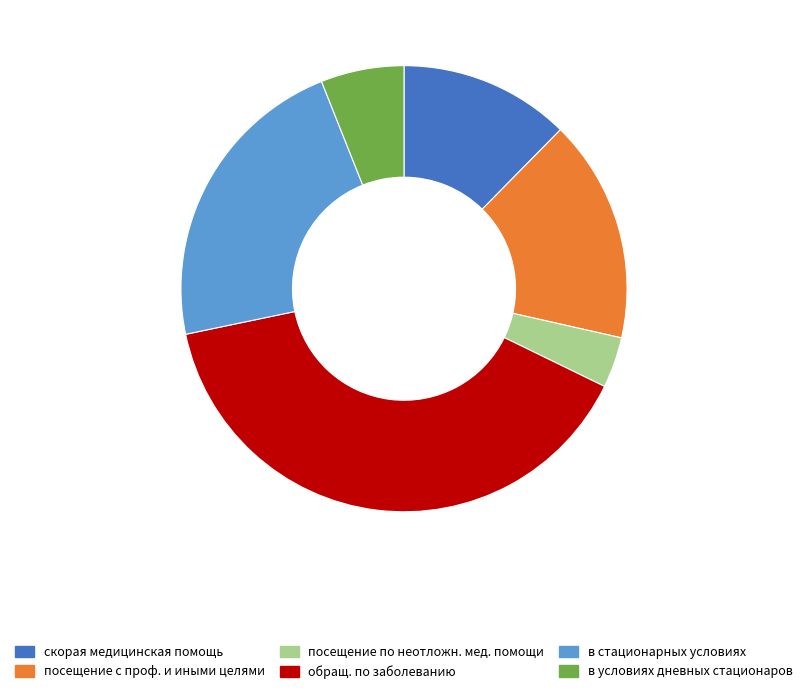

Is the sum of посещение по неотложн. мед. помощи and посещение с проф. и иными целями greater than half?

No